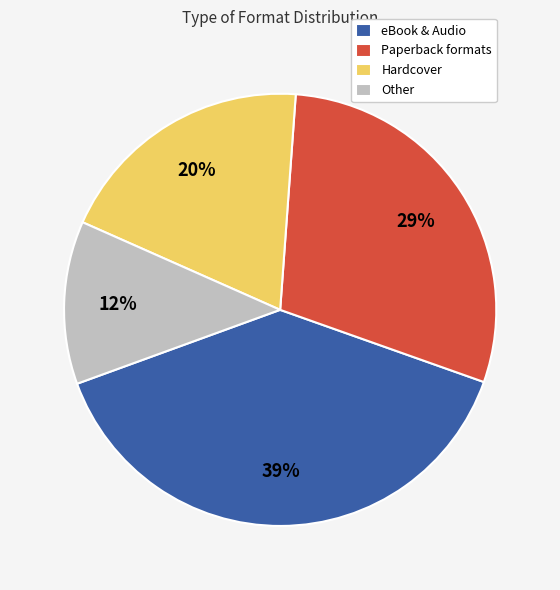

Is there any slice that represents more than half of the pie?

No